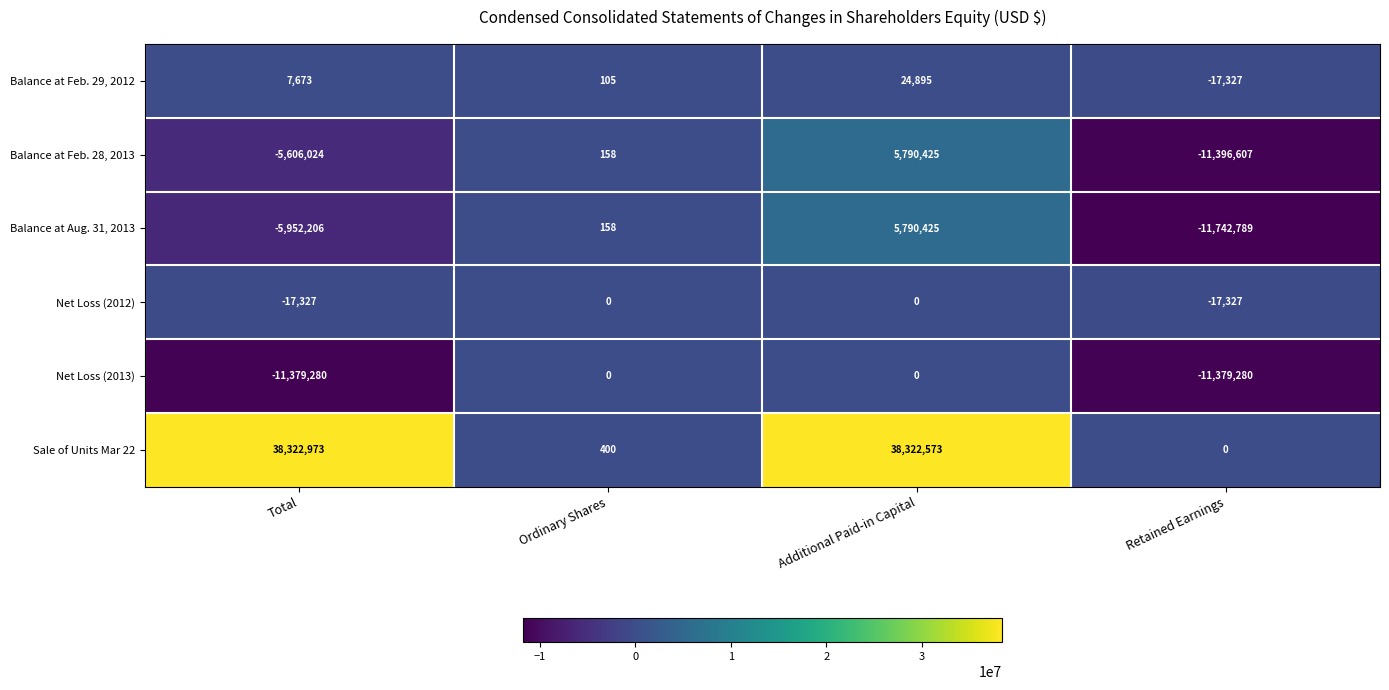

At which category is the sum across all series the highest?

Additional Paid-in Capital